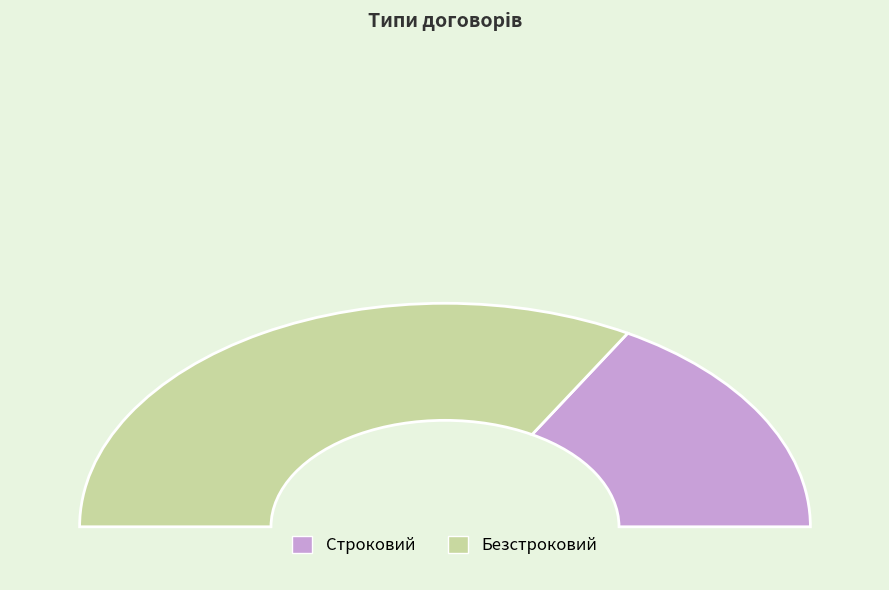

How many segments does this pie chart have?

2